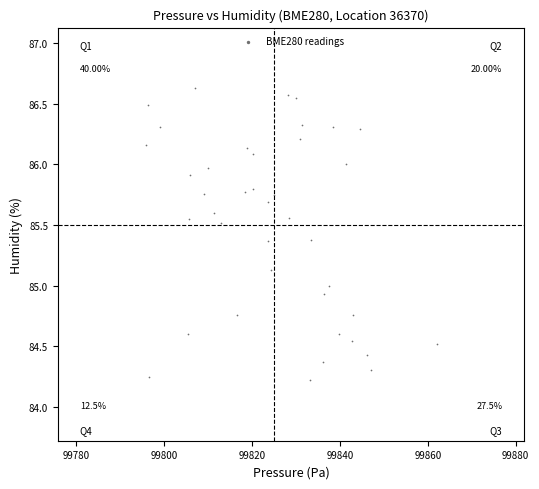

What is the range of Y values (max minus min)?

2.4